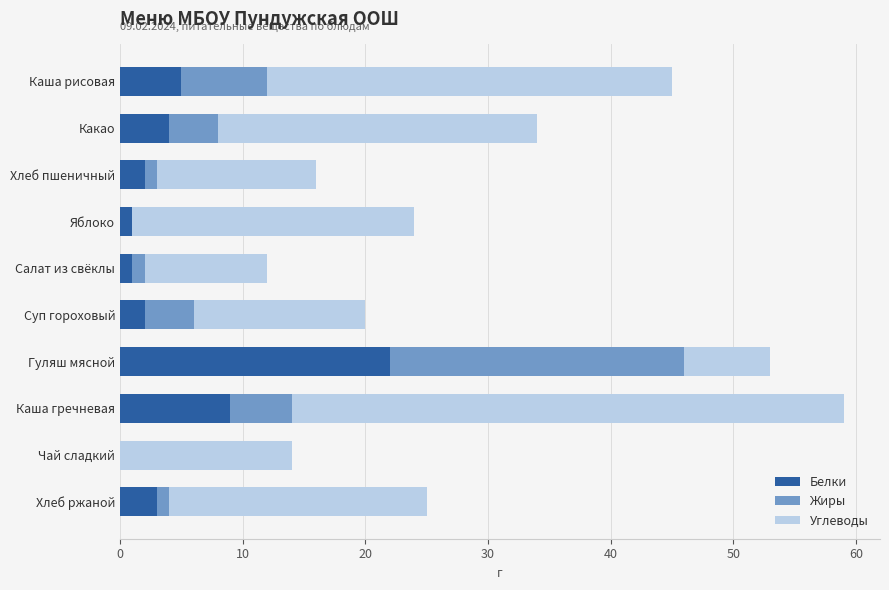

How many data points does each series have?

10